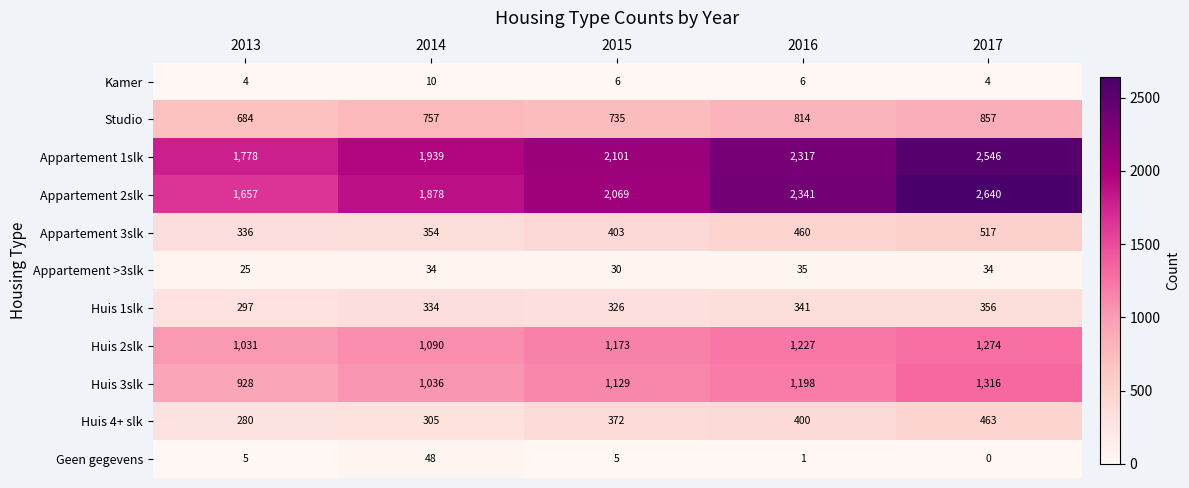

Which category has the highest value in the Geen gegevens series?

2014